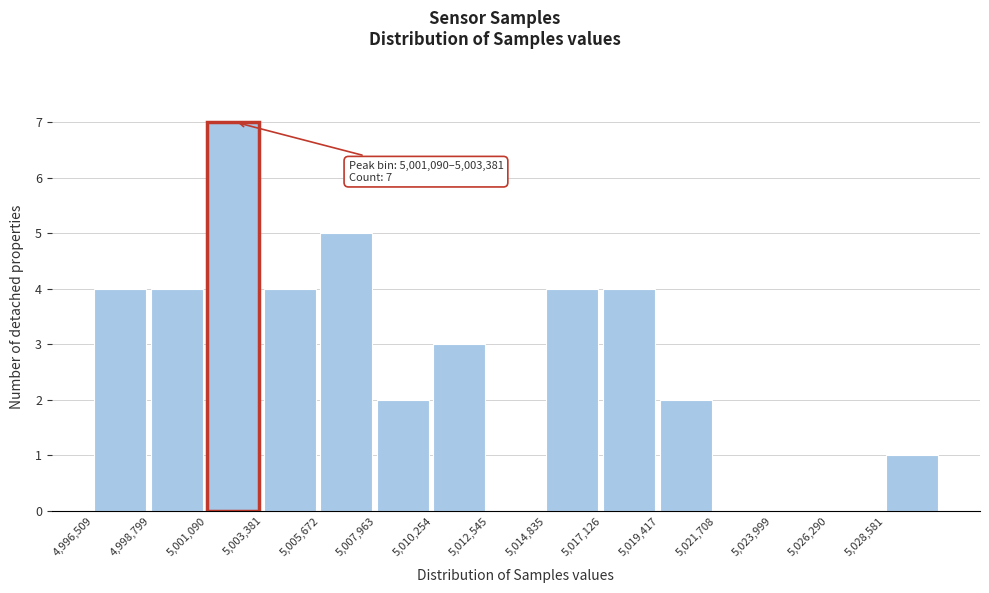

Which range on the x-axis has the tallest bar?

5001000 to 5003500